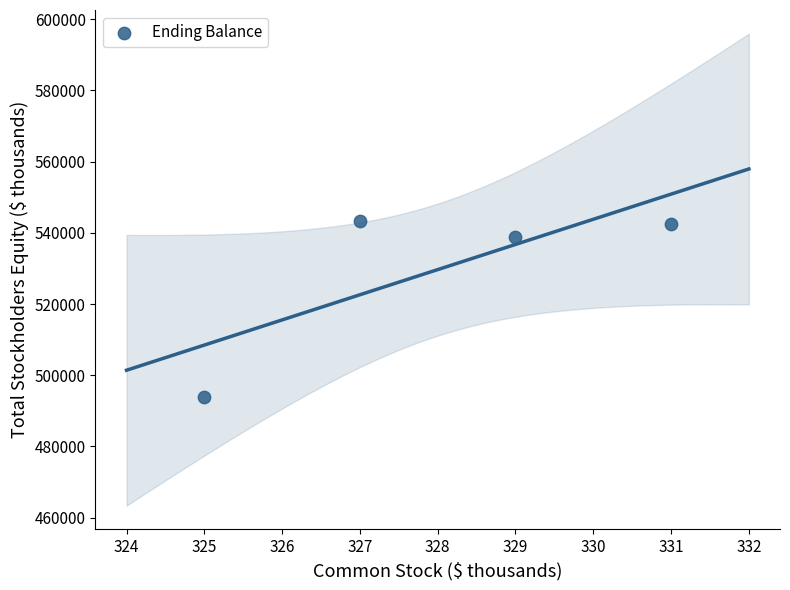

What is the average X value?

328